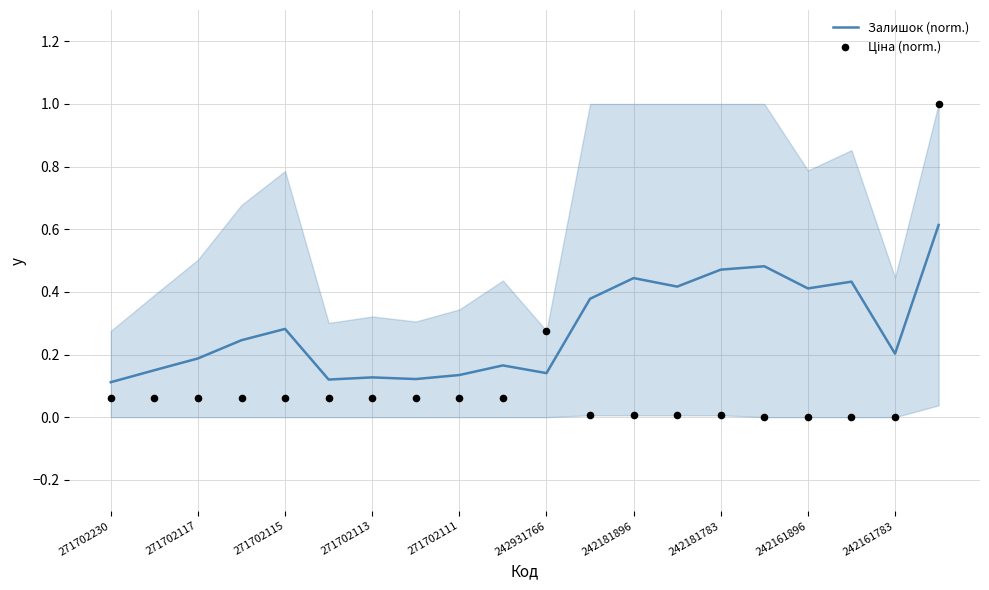

What is the maximum value for Залишок (norm.)?

0.6